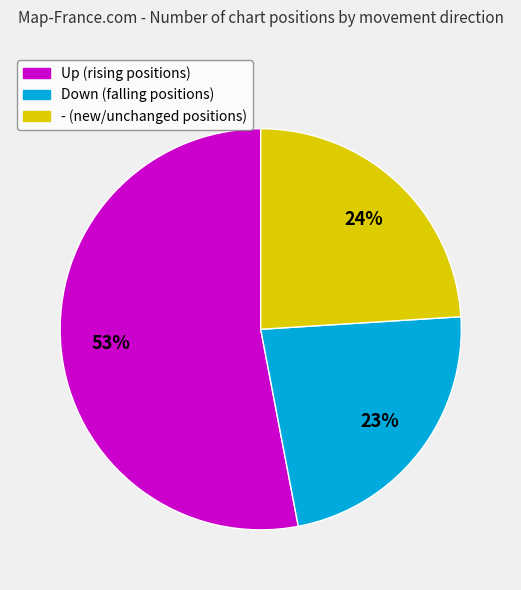

Does any single category account for the majority?

Yes